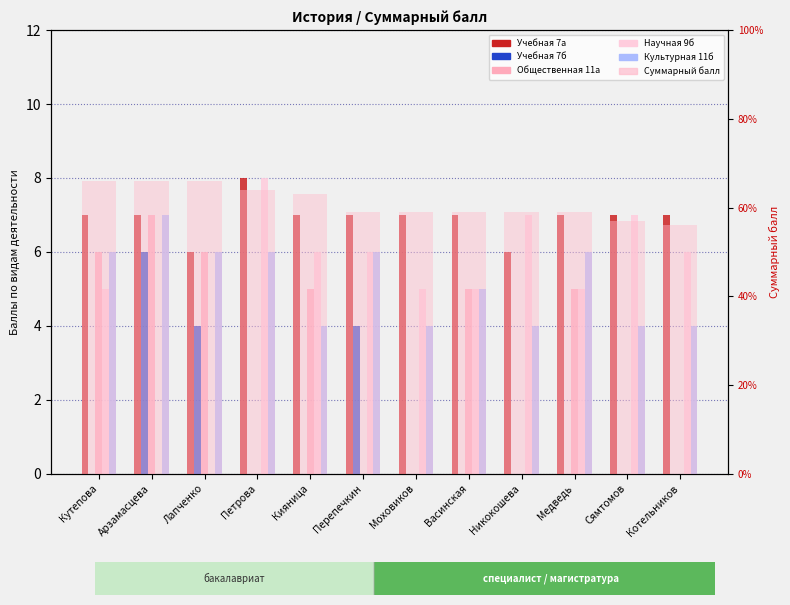

True or false: Общественная 11а has a value of 2 at Арзамасцева.

False